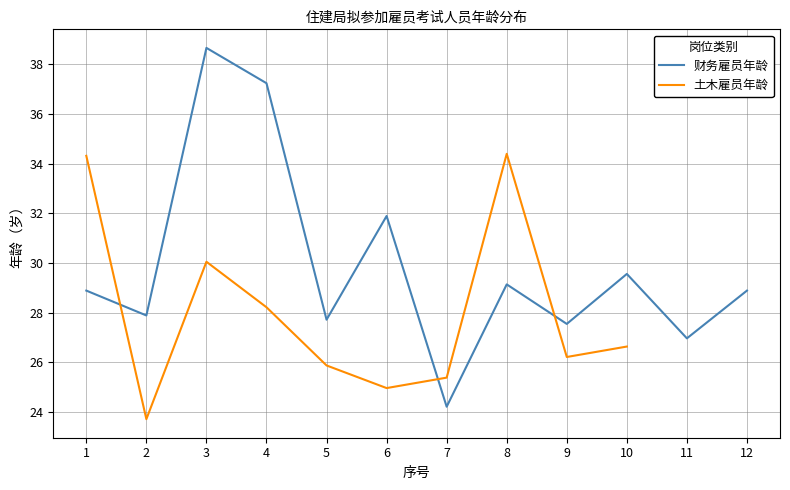

What is the ratio of the value at 4 to the value at 8?

1.3